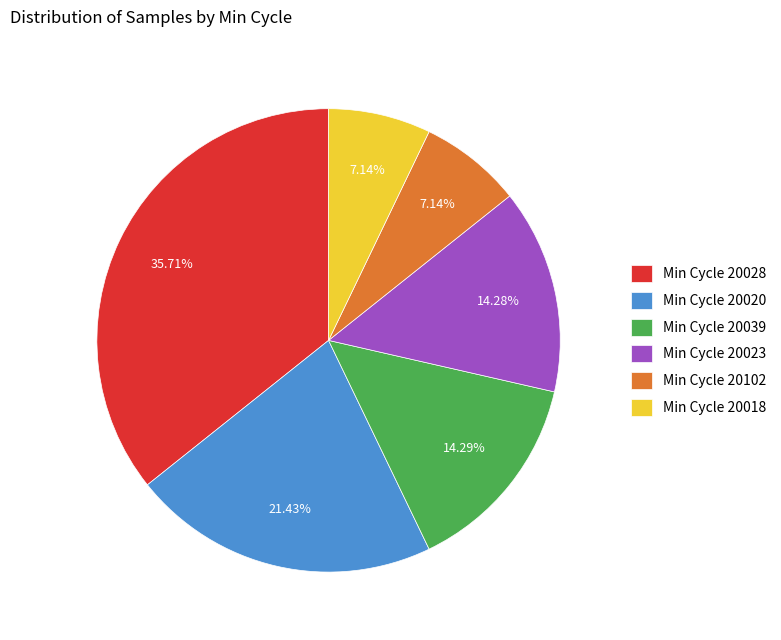

Do Min Cycle 20102 and Min Cycle 20028 together represent more than half of the pie?

No